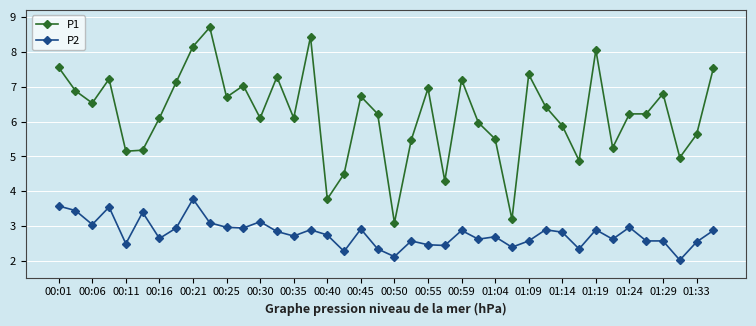

What is the difference between the maximum and second lowest values in the P1 series?

5.5